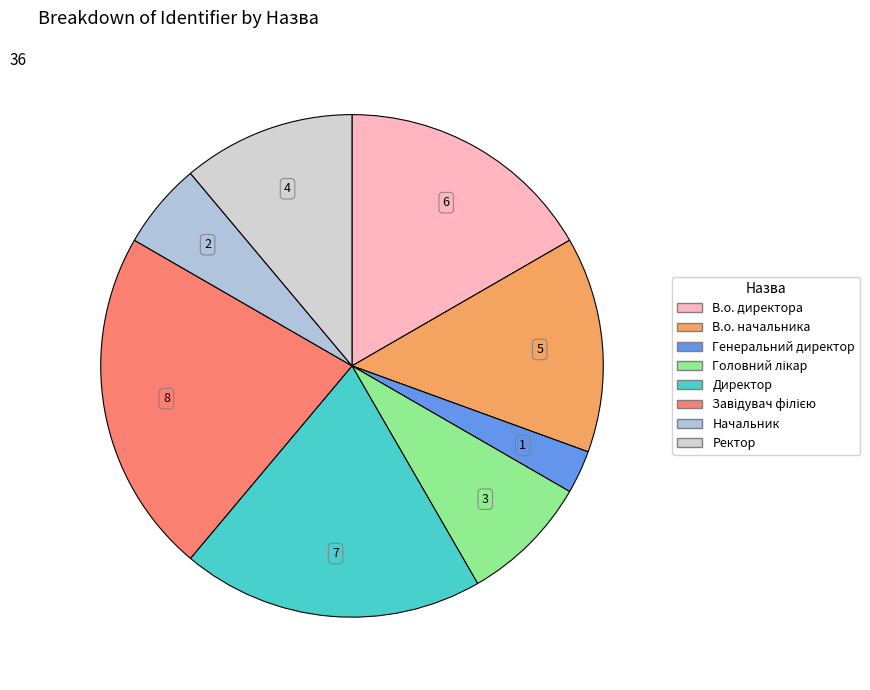

How many slices are in this pie chart?

8